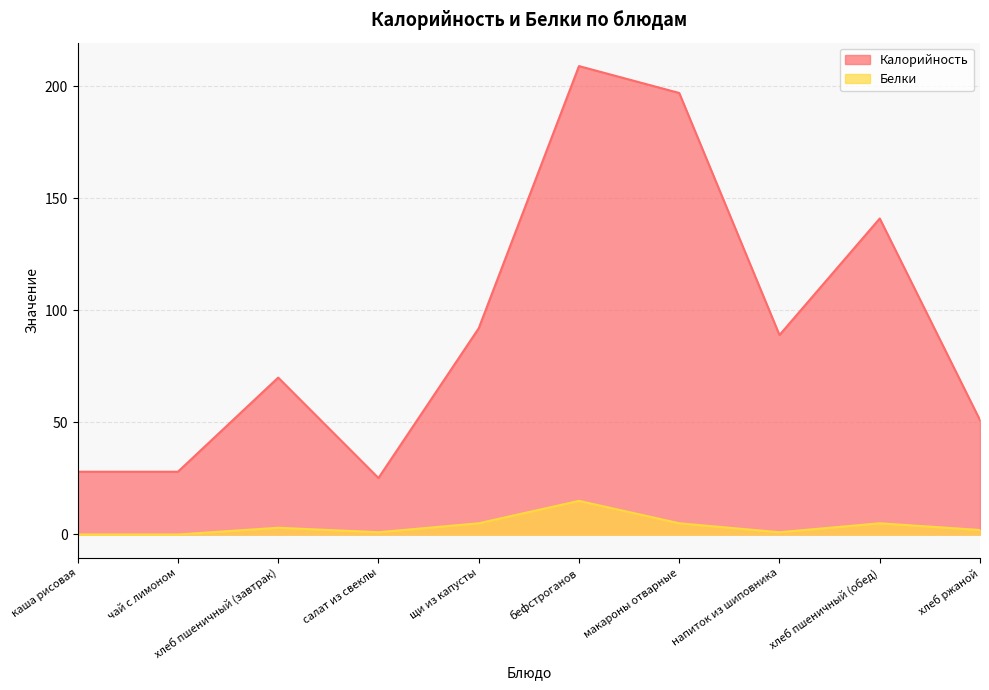

What position from the left is хлеб пшеничный (завтрак)?

3